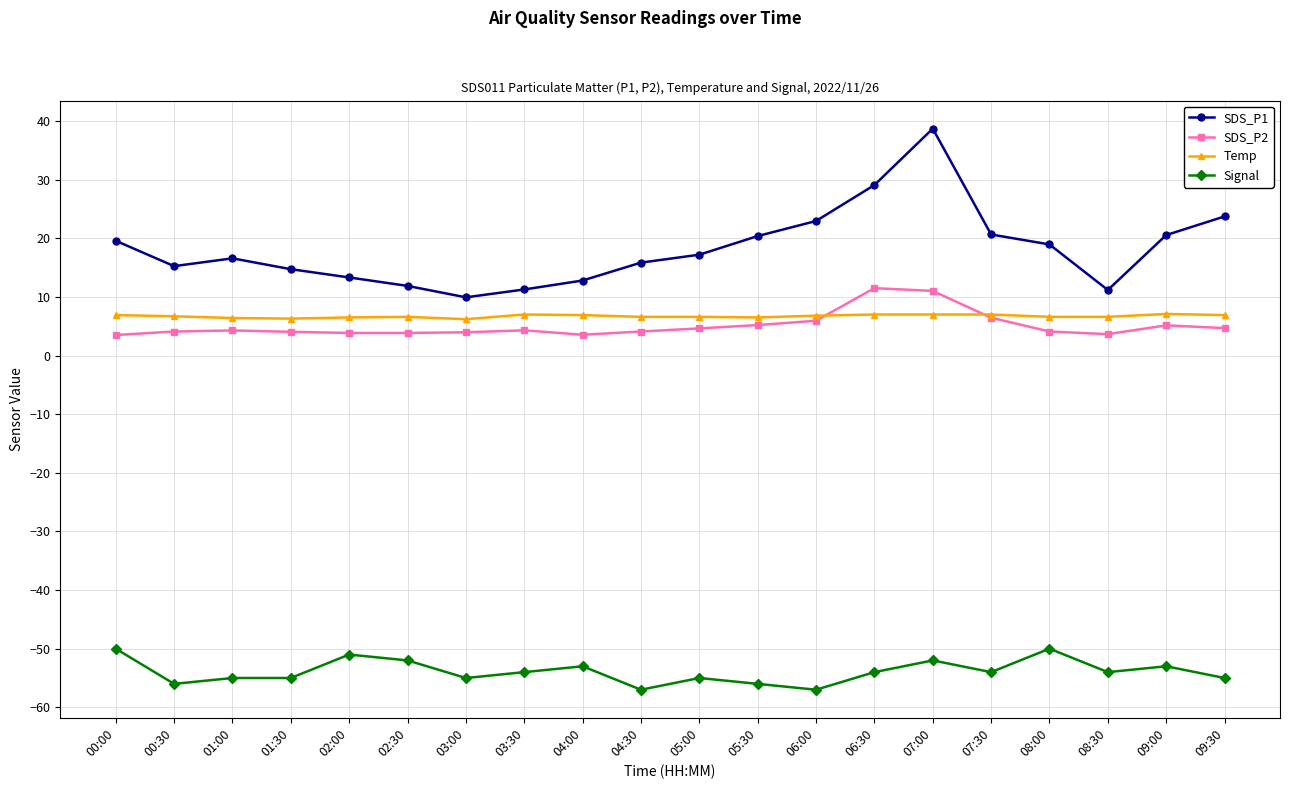

How many data points does each series have?

20